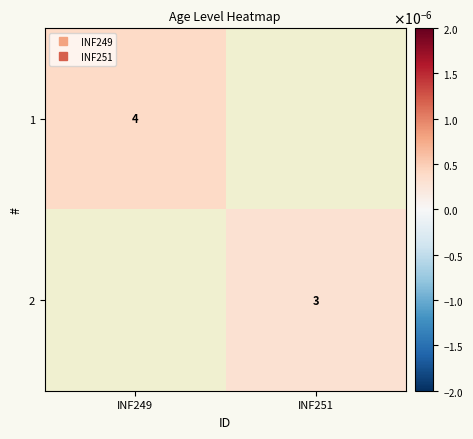

At how many categories does at least one series exceed 0?

2